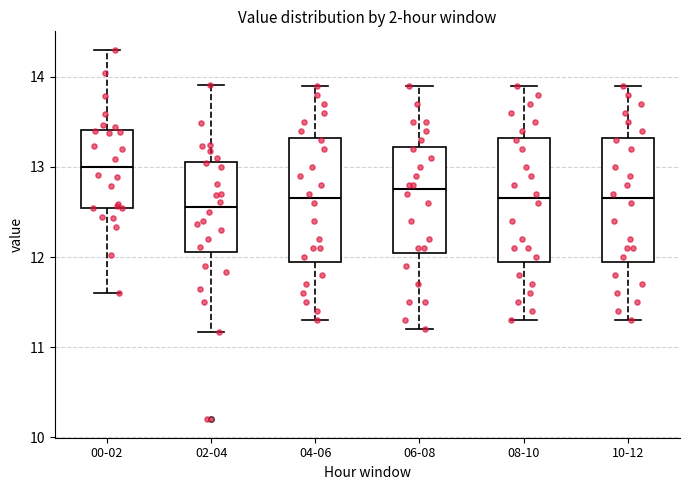

Reading left to right, read every box against the y-axis: the position of its median line, the range the box covers, and the ends of its whiskers. The values are not printed on the chart, so give them approximately, as read against the axis.

00-02: median 13.0, box 12.5 to 13.4, whiskers 11.6 to 14.3
02-04: median 12.6, box 12.1 to 13.1, whiskers 11.2 to 13.9
04-06: median 12.7, box 12.0 to 13.3, whiskers 11.3 to 13.9
06-08: median 12.8, box 12.1 to 13.2, whiskers 11.2 to 13.9
08-10: median 12.7, box 12.0 to 13.3, whiskers 11.3 to 13.9
10-12: median 12.7, box 12.0 to 13.3, whiskers 11.3 to 13.9